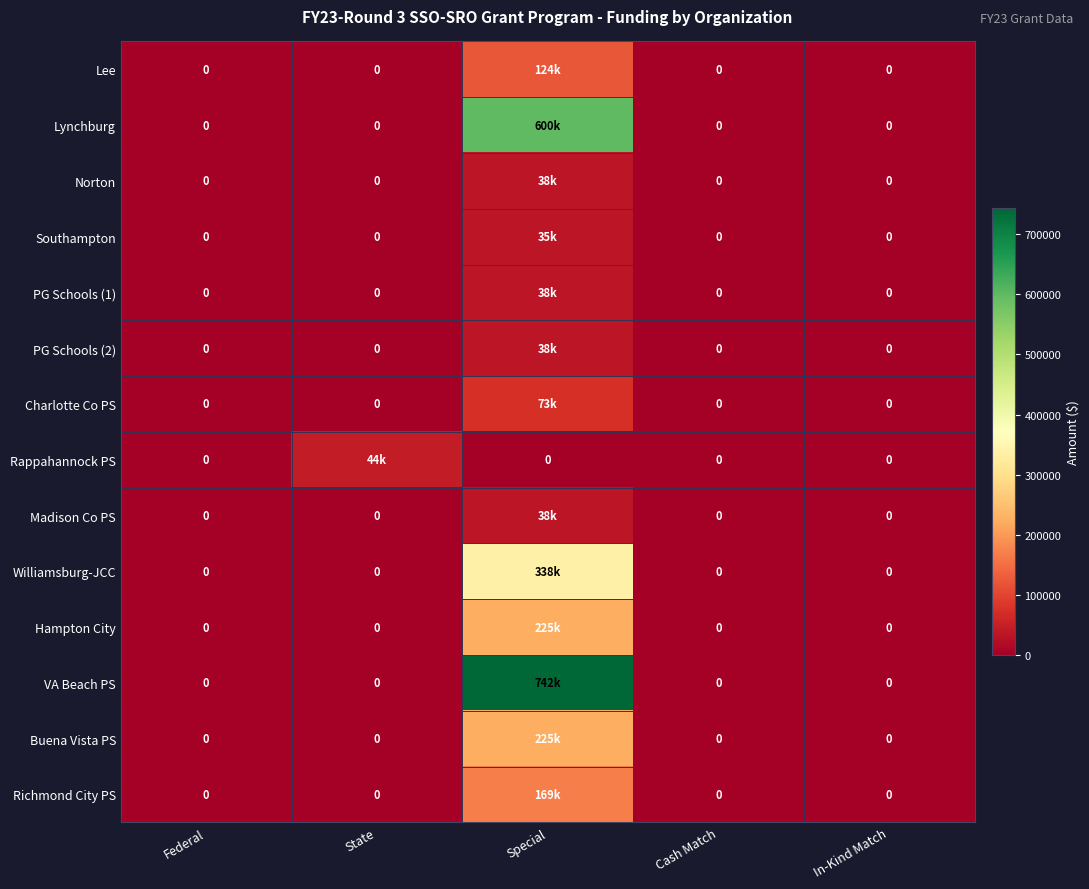

At which category is the sum across all series the highest?

Special